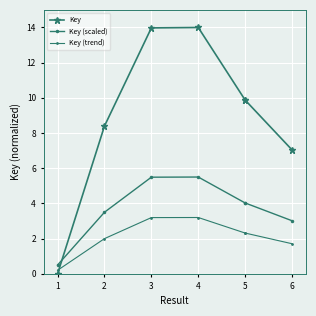

List the series in order of their overall mean, highest first.

Key, Key (scaled), Key (trend)